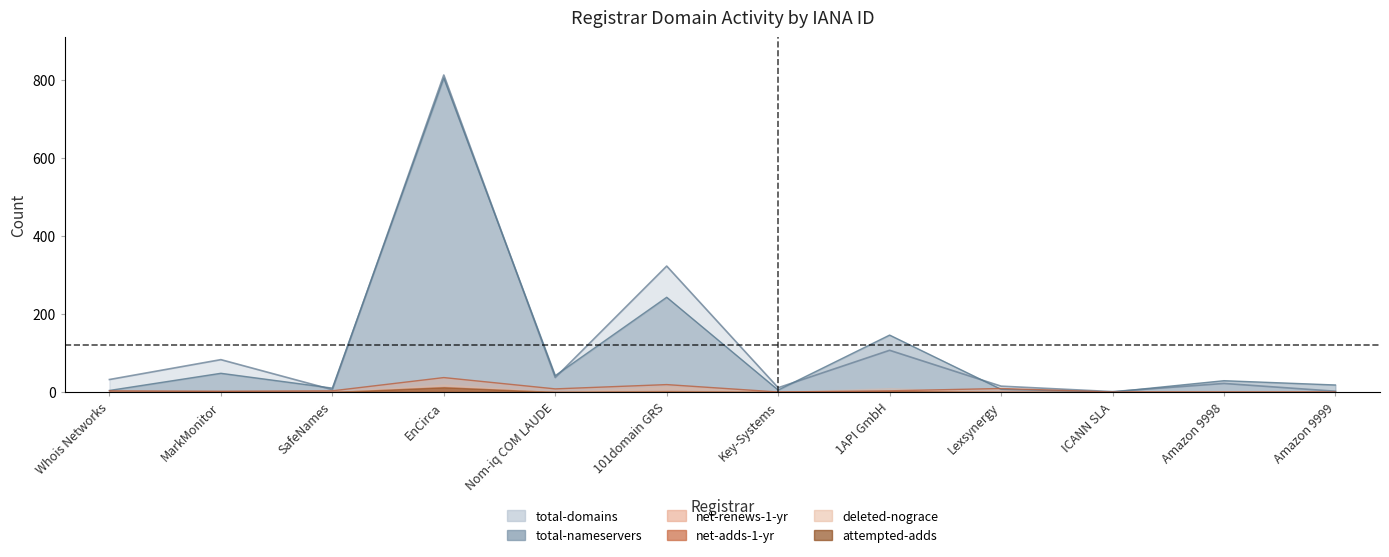

In total-domains, how many points are lower than both neighbors (excluding endpoints)?

4